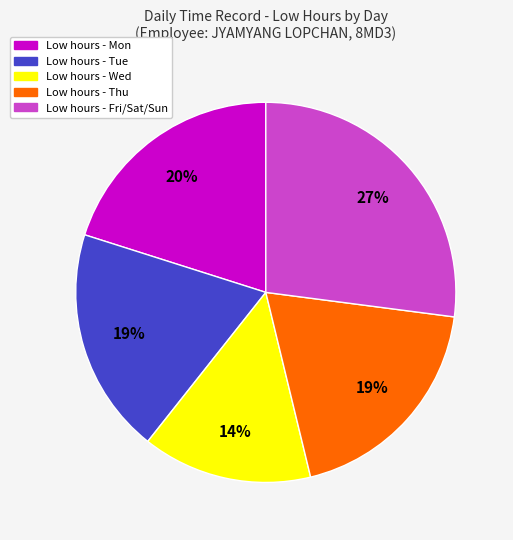

Is there any slice that represents more than half of the pie?

No